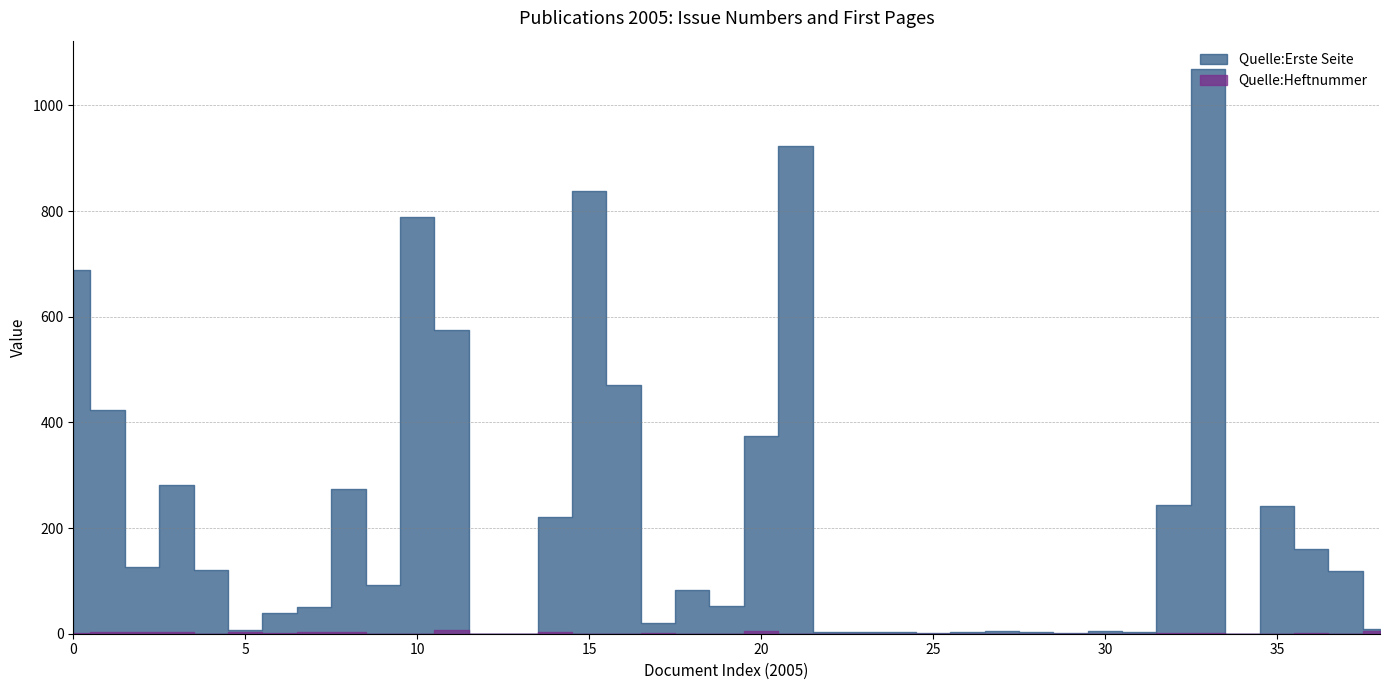

Is the value of Quelle:Heftnummer at 1 greater than the value of Quelle:Erste Seite at 11?

No